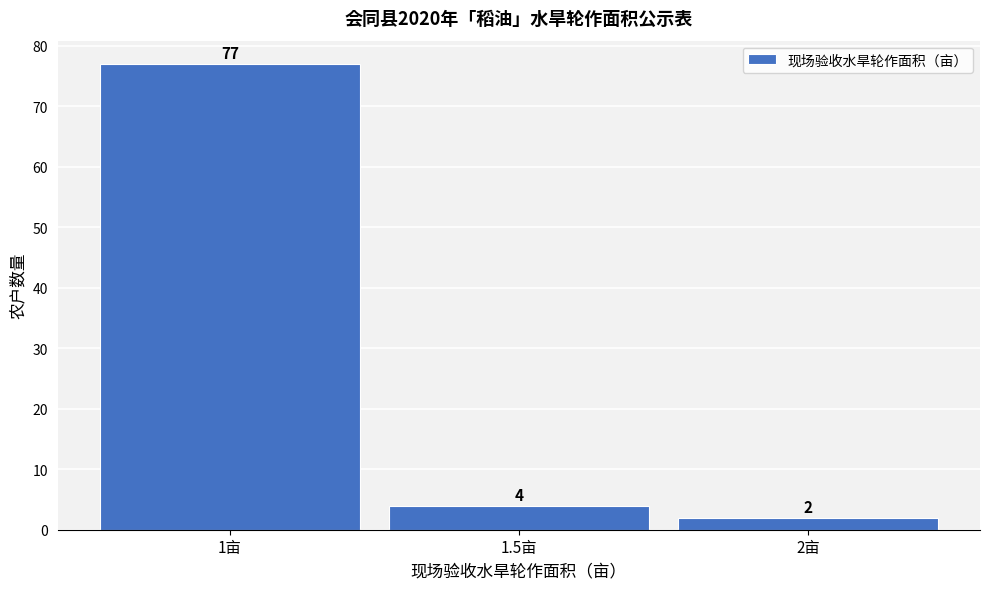

Reading left to right, list every bar in this chart as the range it spans on the x-axis followed by its height.

0.75 to 1.25: 77
1.25 to 1.75: 4
1.75 to 2.25: 2